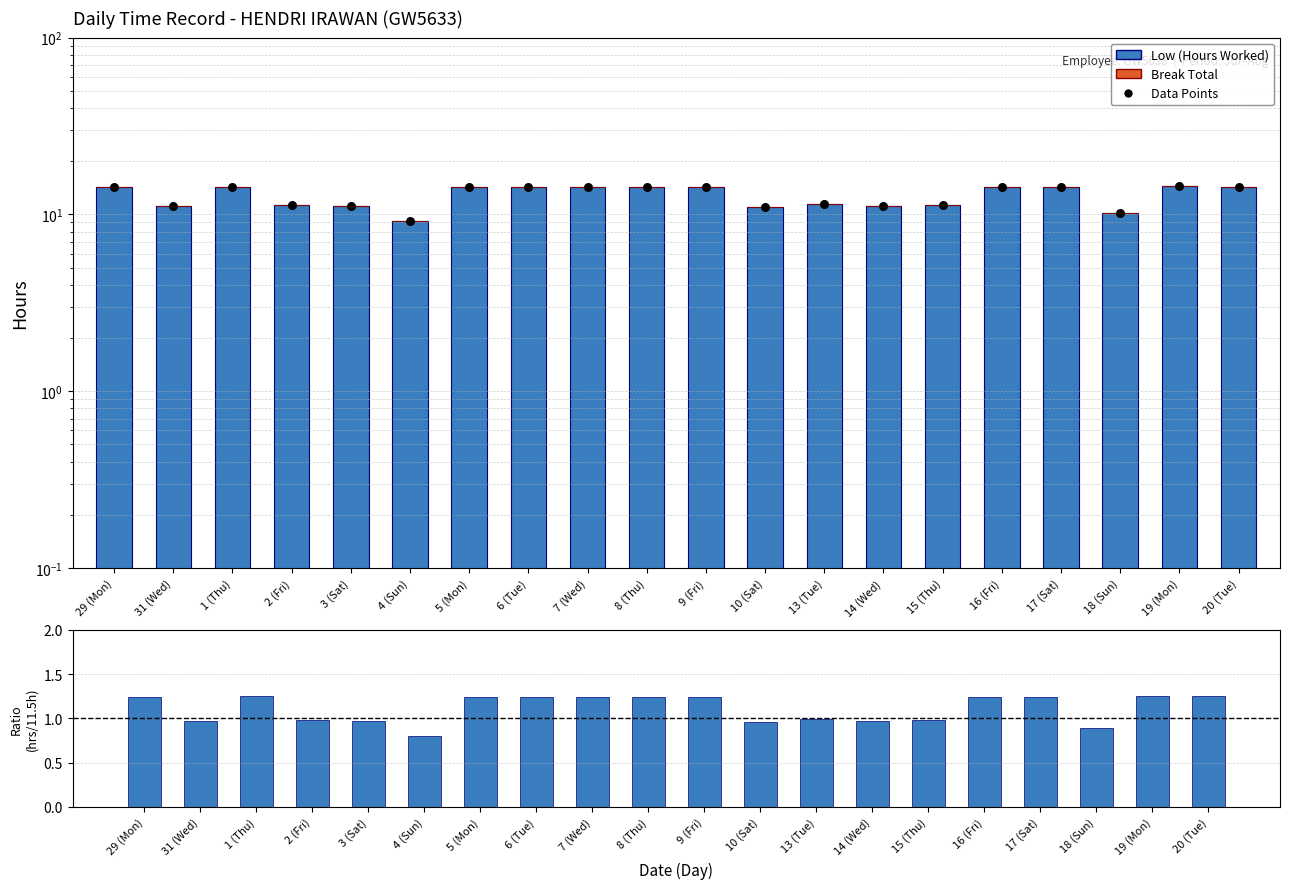

At which category is the sum across all series the highest?

19 (Mon)